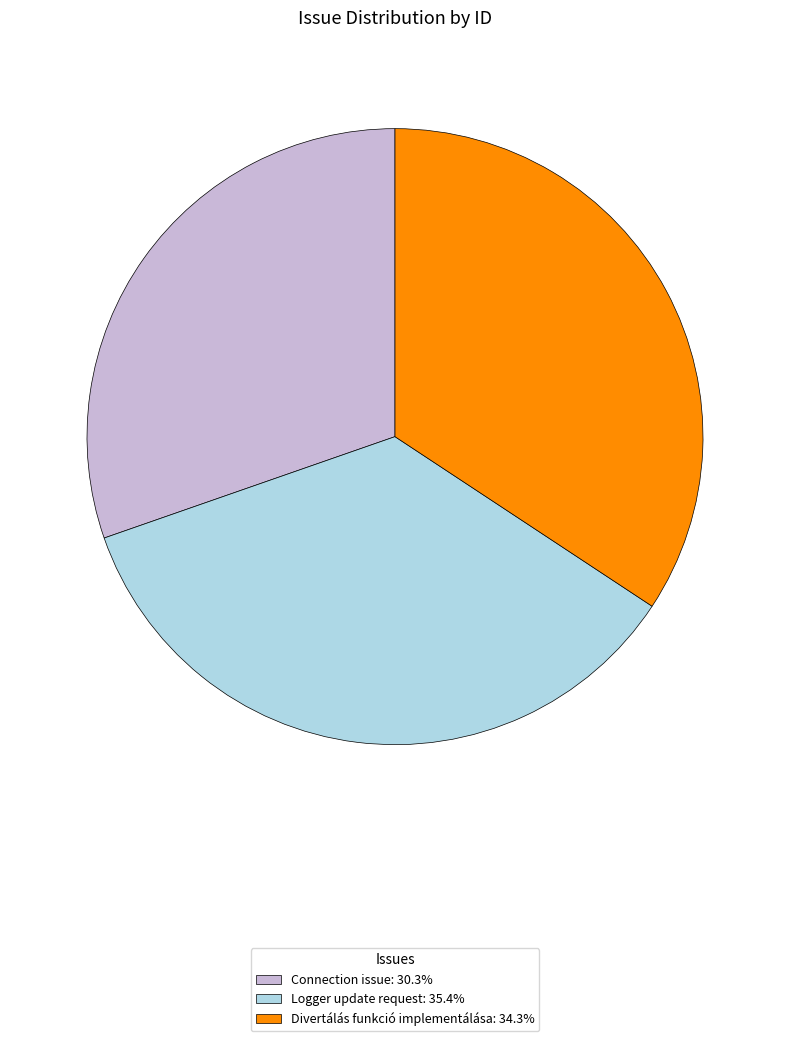

What is the smallest slice in the pie chart?

Connection issue